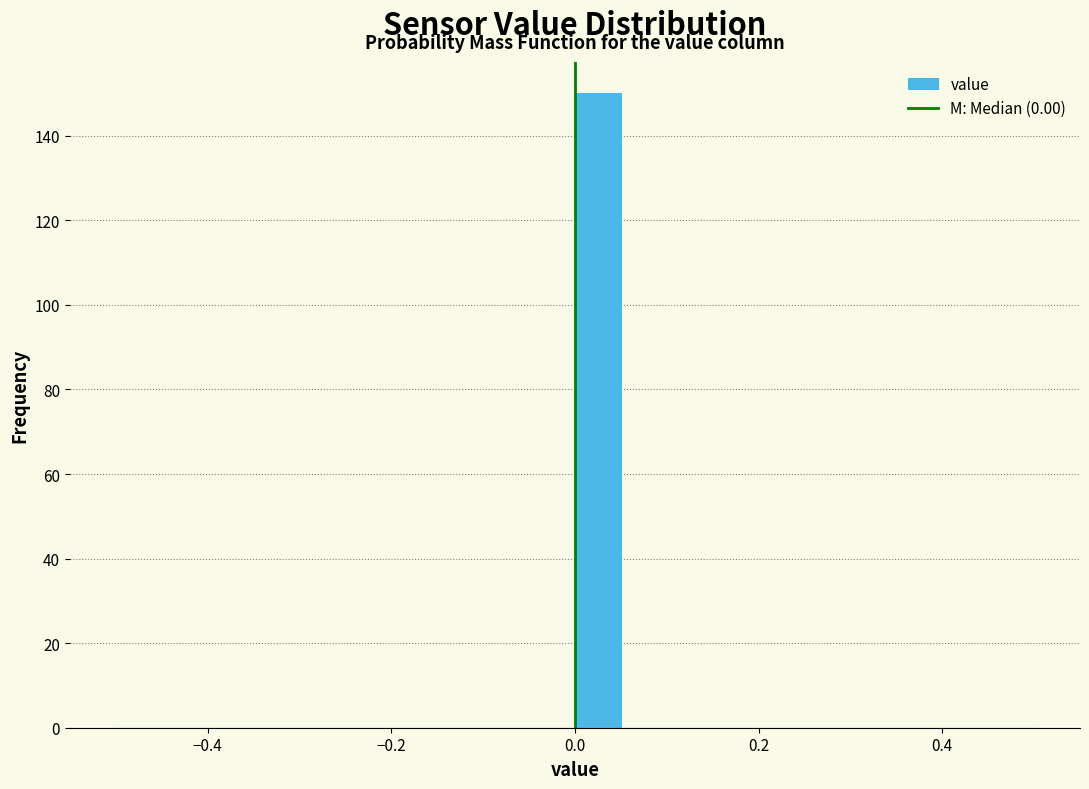

Read against the x-axis, roughly where is the centre of the tallest bar?

0.02